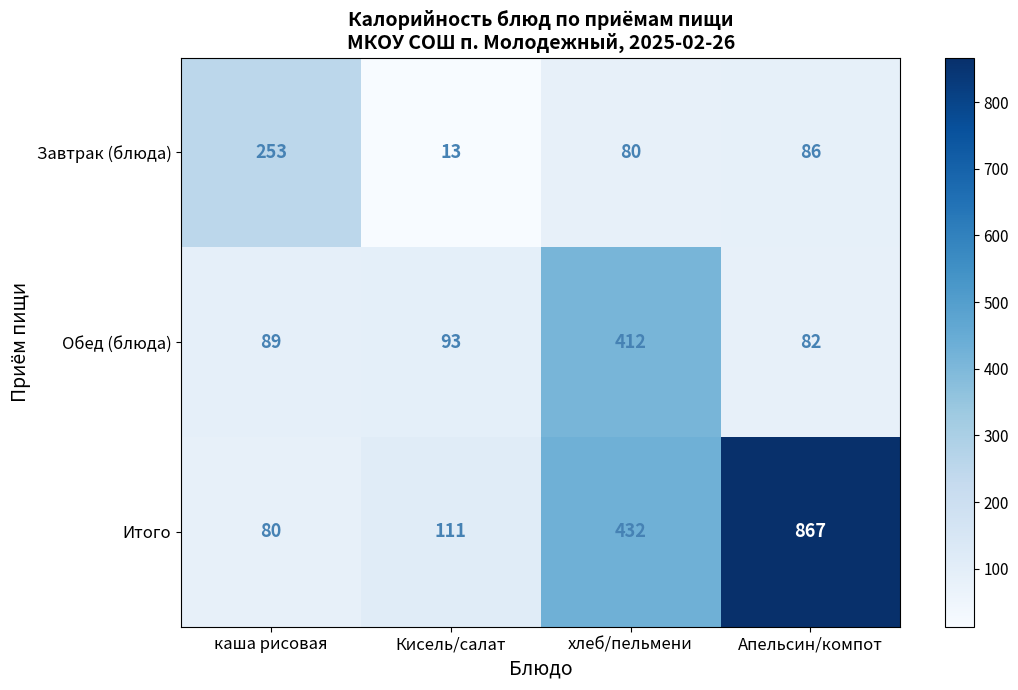

How many values in the Обед (блюда) series are below 93?

2